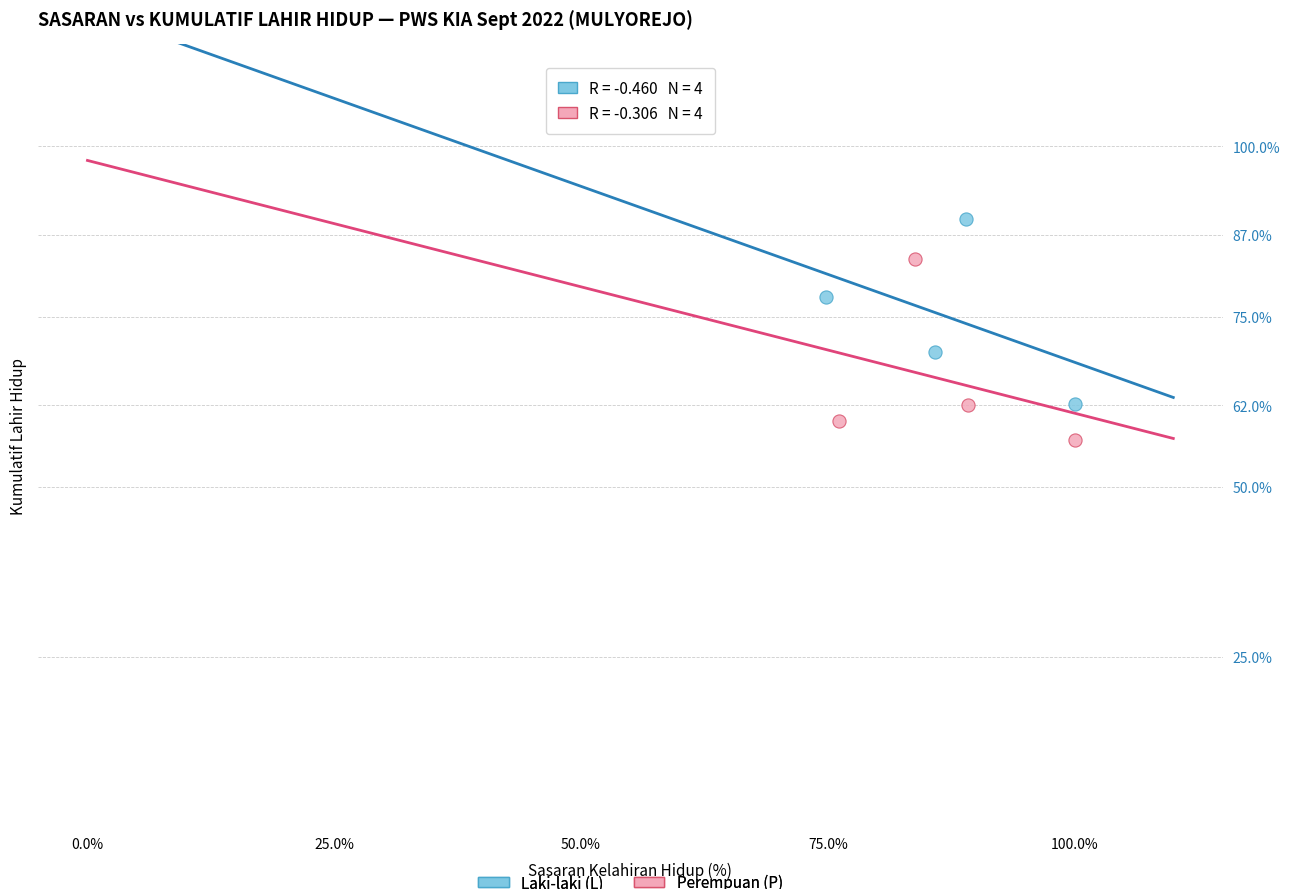

Which series reaches the maximum Y coordinate?

Laki-laki (L)